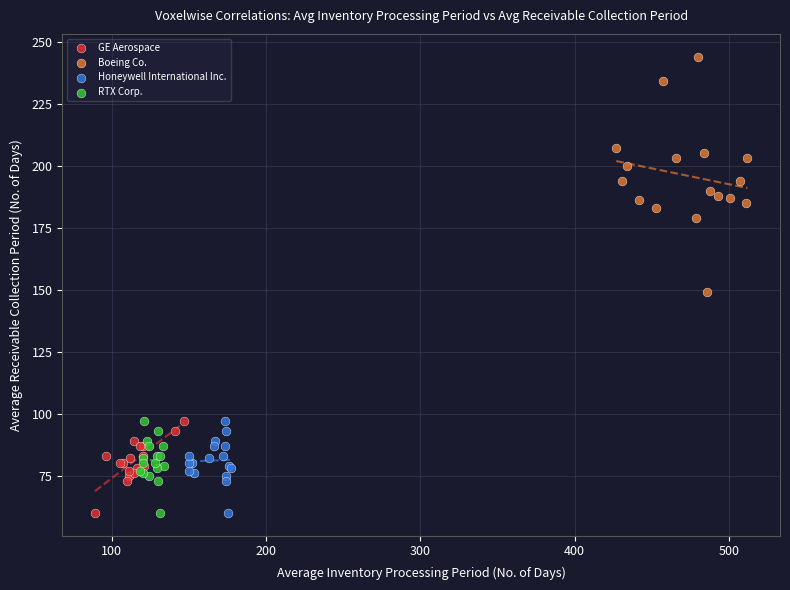

Which series has the widest spread of Y values?

Boeing Co.